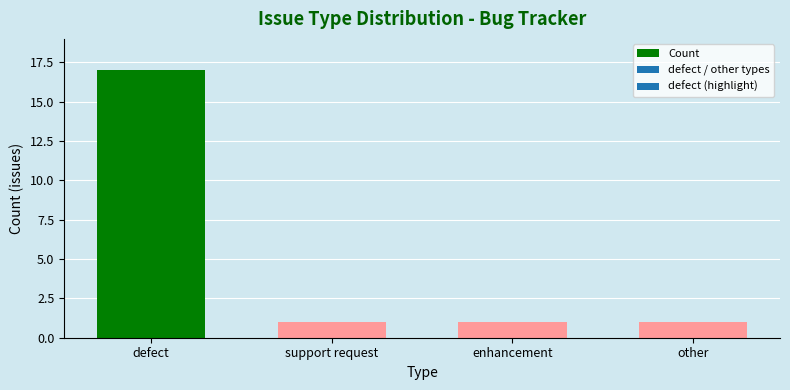

Is it true that the value at support request is 1?

True